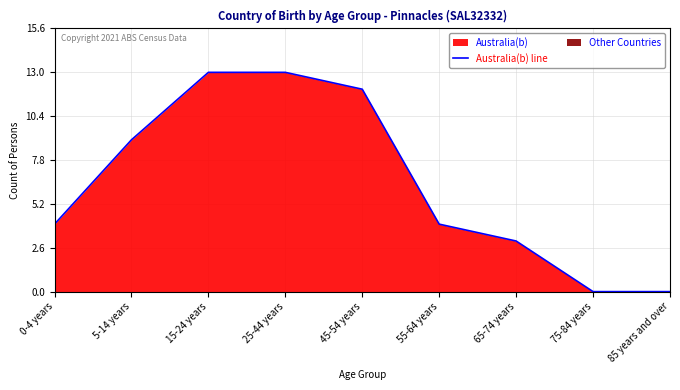

What is the change in value from 65-74 years to 85 years and over?

-3